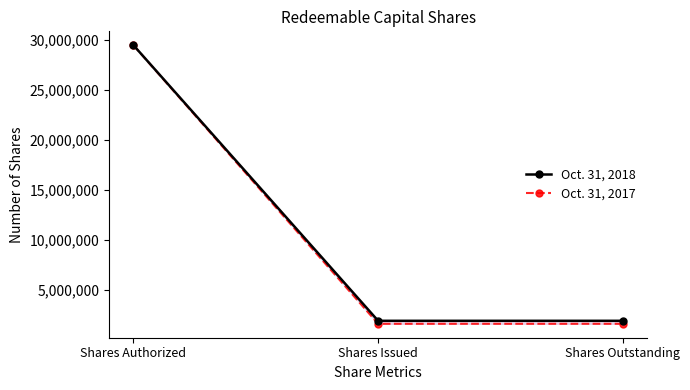

Which series has the widest spread of values?

Oct. 31, 2017